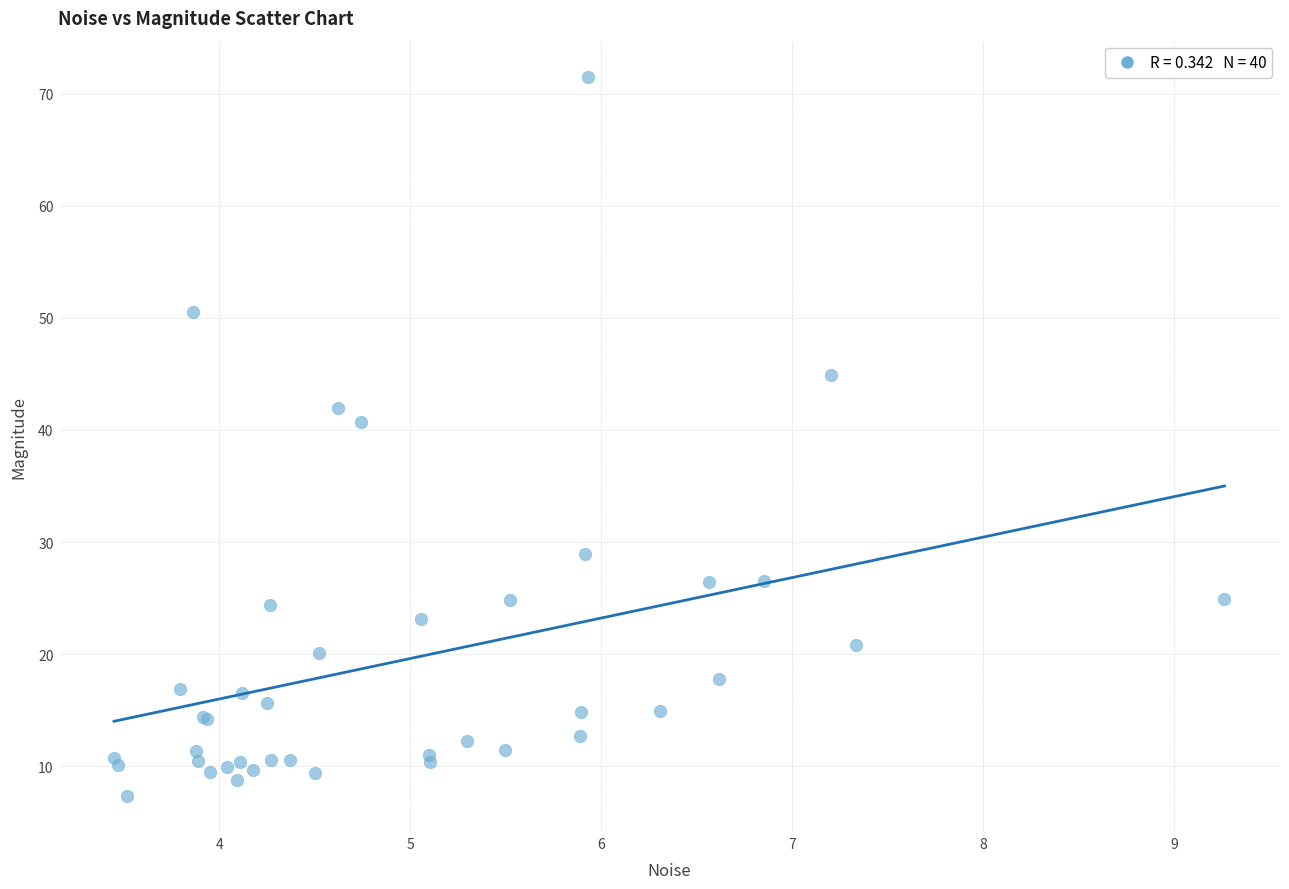

What Y value in the scatter plot is closest to 39?

40.7